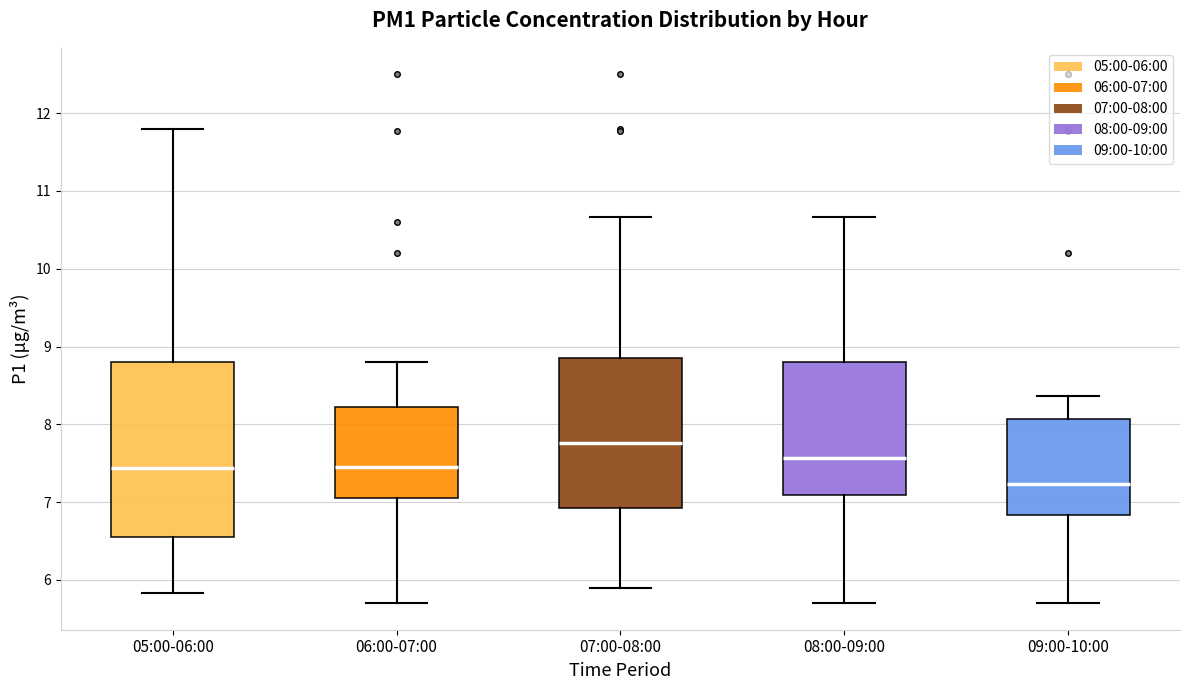

Reading left to right, read every box against the y-axis: the position of its median line, the range the box covers, and the ends of its whiskers. The values are not printed on the chart, so give them approximately, as read against the axis.

05:00-06:00: median 7.4, box 6.6 to 8.8, whiskers 5.8 to 11.8
06:00-07:00: median 7.5, box 7.1 to 8.2, whiskers 5.7 to 8.8
07:00-08:00: median 7.8, box 6.9 to 8.9, whiskers 5.9 to 10.7
08:00-09:00: median 7.6, box 7.1 to 8.8, whiskers 5.7 to 10.7
09:00-10:00: median 7.2, box 6.8 to 8.1, whiskers 5.7 to 8.4